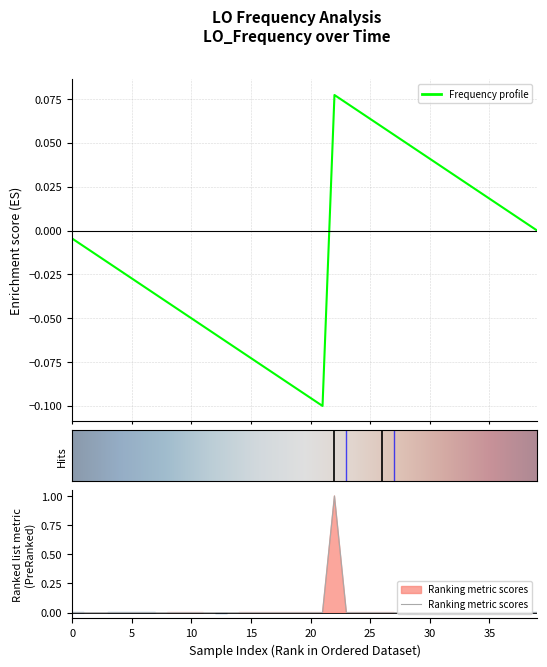

How many data points does each series have?

40